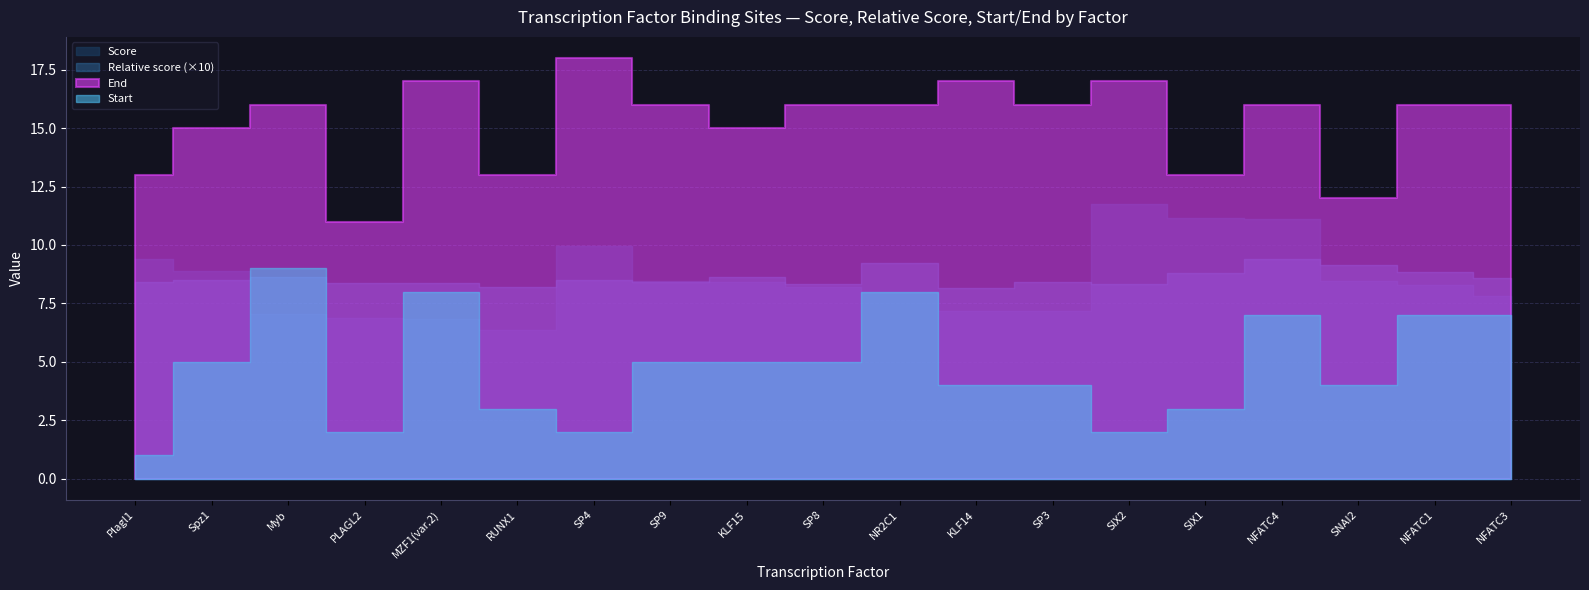

True or false: Start has a value of 1.0 at Plagl1.

True